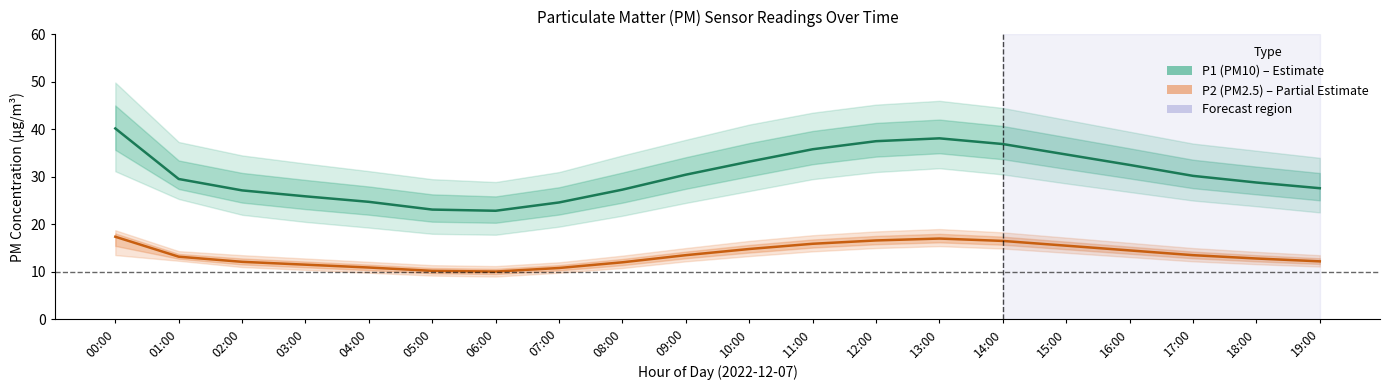

Is the value of P1 (PM10) at 07:00 greater than the value of P2 (PM2.5) at 04:00?

Yes